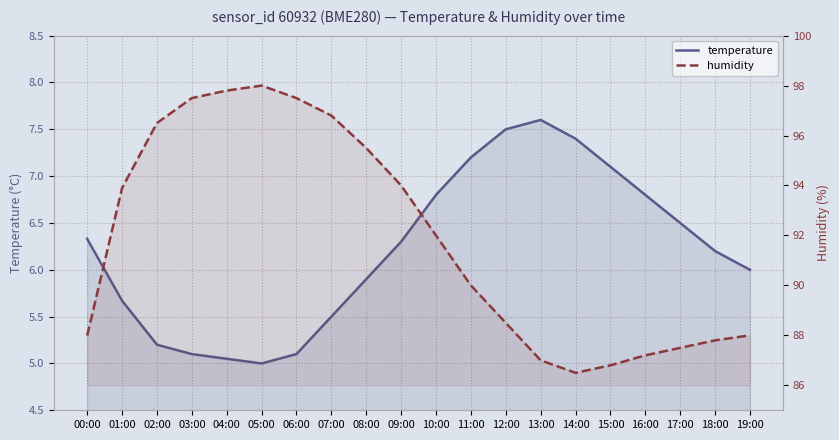

Count the number of categories in the chart.

20